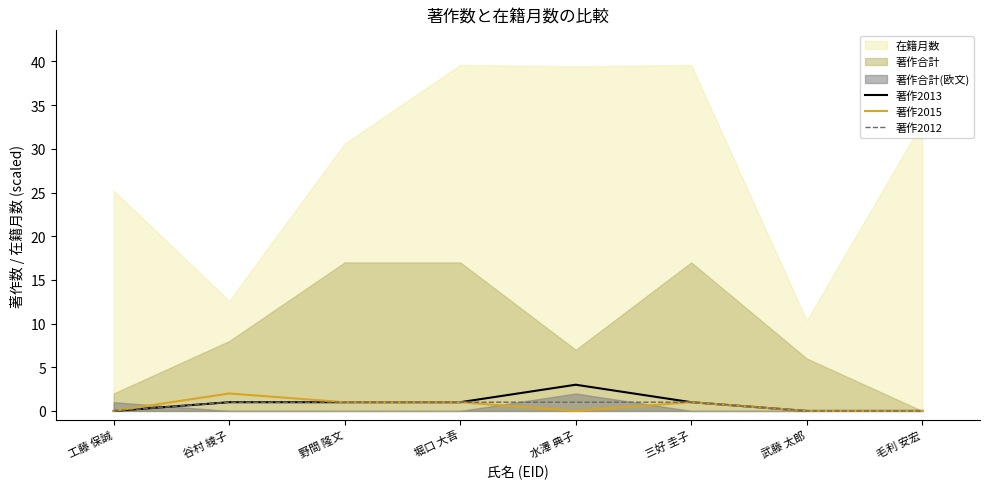

True or false: 著作2012 has a value of 0 at 武藤 太郎.

True